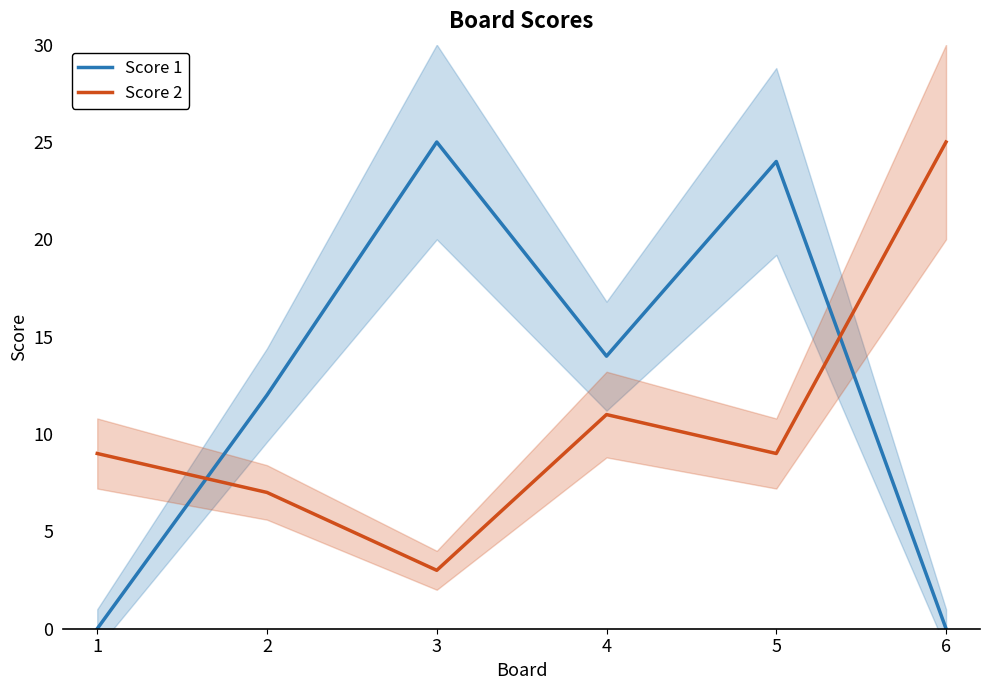

Which category has the lowest value in the Score 2 series?

3